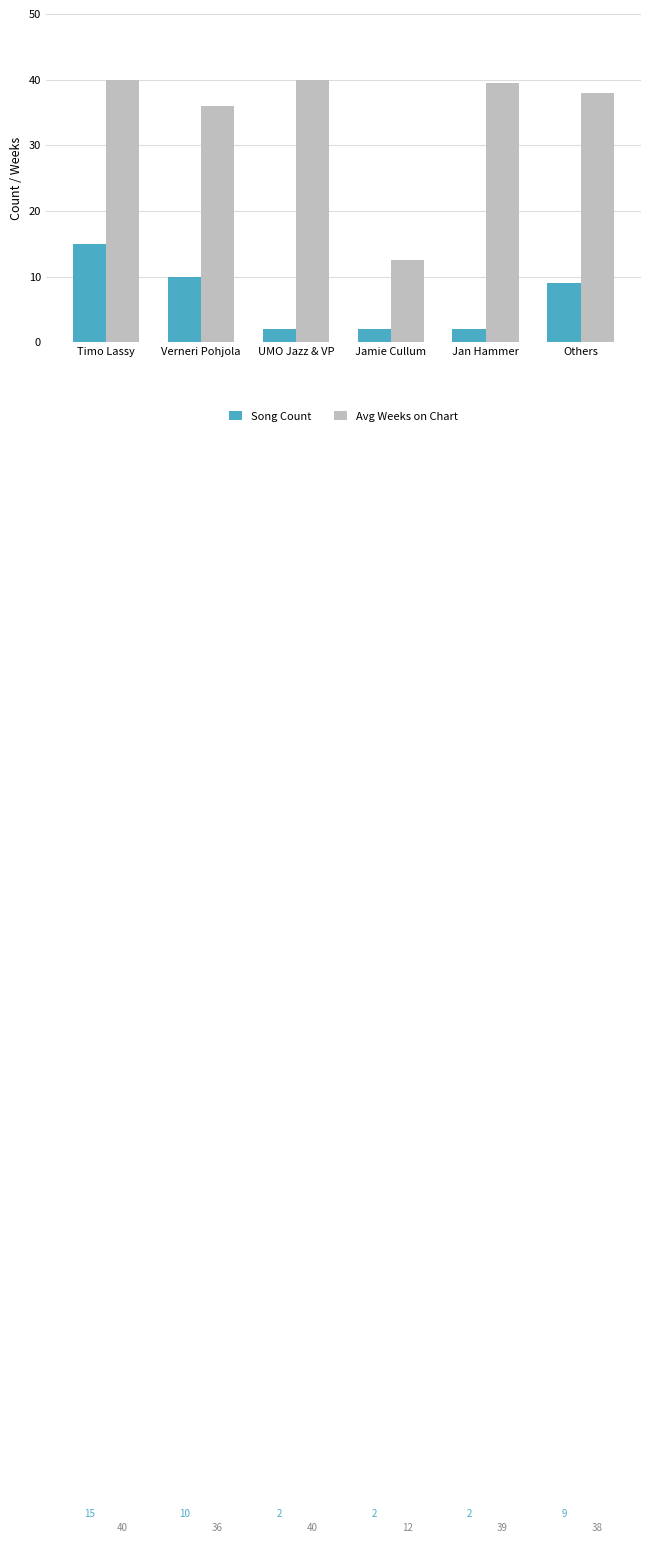

What is the spread (max minus min) of values at Jamie Cullum?

10.5